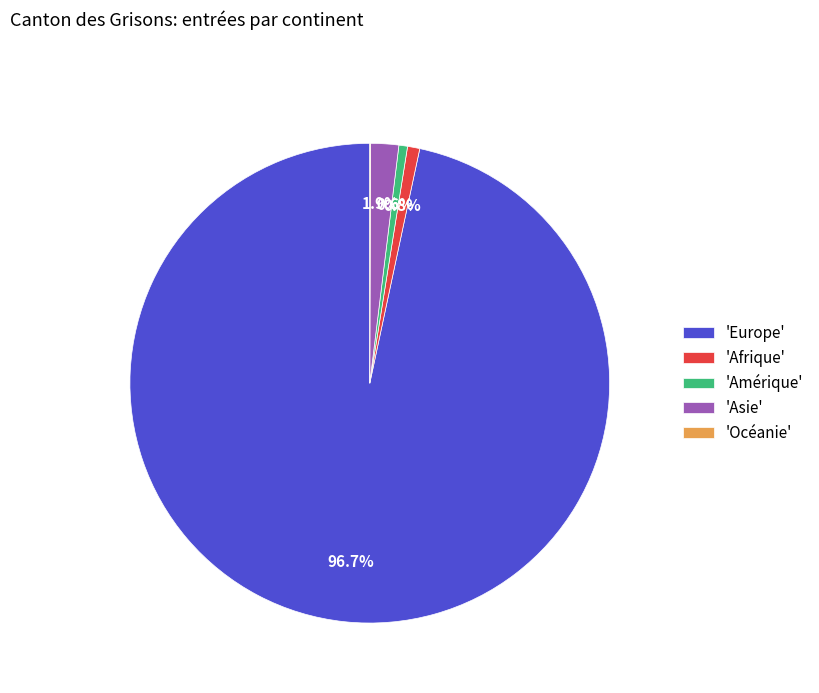

Does 'Afrique' account for over 50% of the chart?

No